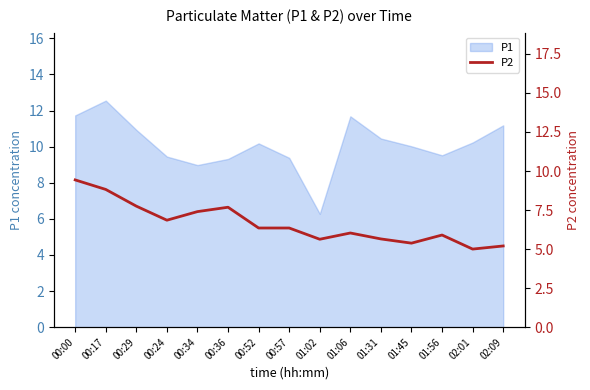

True or false: P1 has a value of 9.0 at 00:34.

True